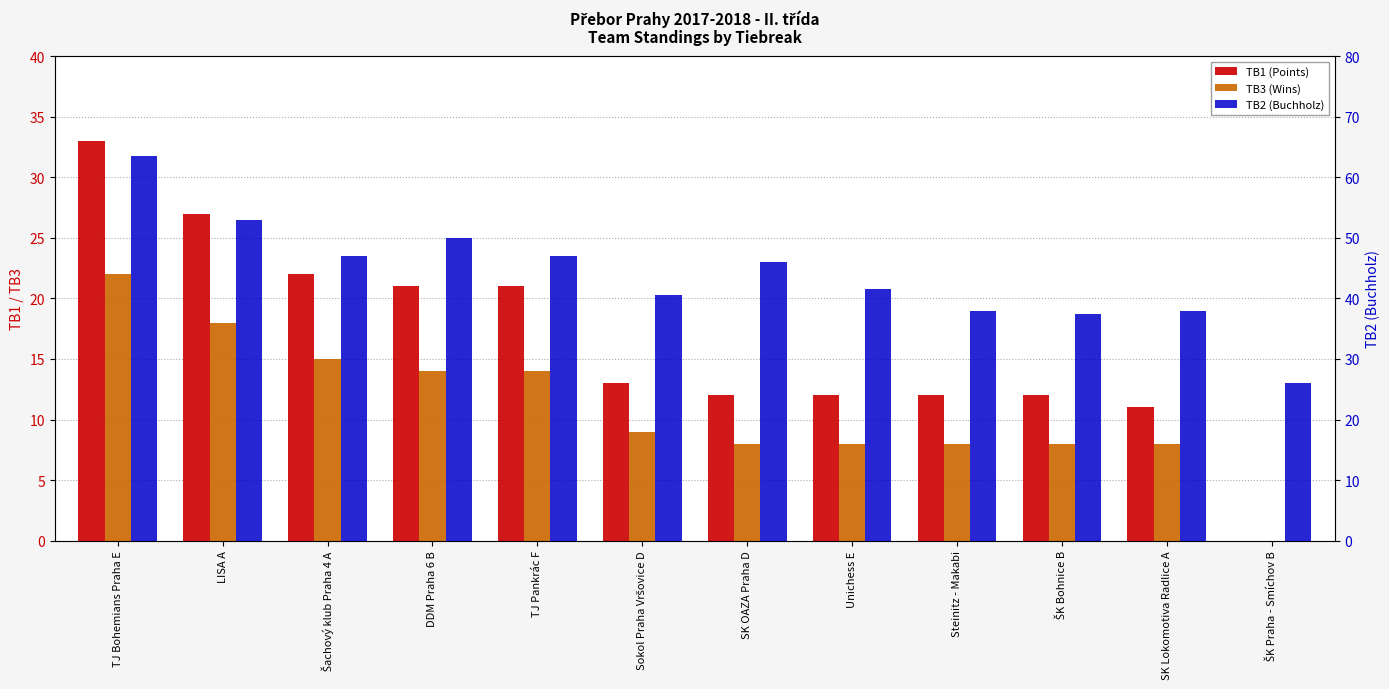

Reading left to right, what are all the values shown in this chart?

TB1 (Points): TJ Bohemians Praha E=33.0	LISA A=27.0	Šachový klub Praha 4 A=22.0	DDM Praha 6 B=21.0	TJ Pankrác F=21.0	Sokol Praha Vršovice D=13.0	SK OAZA Praha D=12.0	Unichess E=12.0	Steinitz - Makabi=12.0	ŠK Bohnice B=12.0	SK Lokomotiva Radlice A=11.0	ŠK Praha - Smíchov B=0.0
TB3 (Wins): TJ Bohemians Praha E=22.0	LISA A=18.0	Šachový klub Praha 4 A=15.0	DDM Praha 6 B=14.0	TJ Pankrác F=14.0	Sokol Praha Vršovice D=9.0	SK OAZA Praha D=8.0	Unichess E=8.0	Steinitz - Makabi=8.0	ŠK Bohnice B=8.0	SK Lokomotiva Radlice A=8.0	ŠK Praha - Smíchov B=0.0
TB2 (Buchholz): TJ Bohemians Praha E=63.5	LISA A=53.0	Šachový klub Praha 4 A=47.0	DDM Praha 6 B=50.0	TJ Pankrác F=47.0	Sokol Praha Vršovice D=40.5	SK OAZA Praha D=46.0	Unichess E=41.5	Steinitz - Makabi=38.0	ŠK Bohnice B=37.5	SK Lokomotiva Radlice A=38.0	ŠK Praha - Smíchov B=26.0